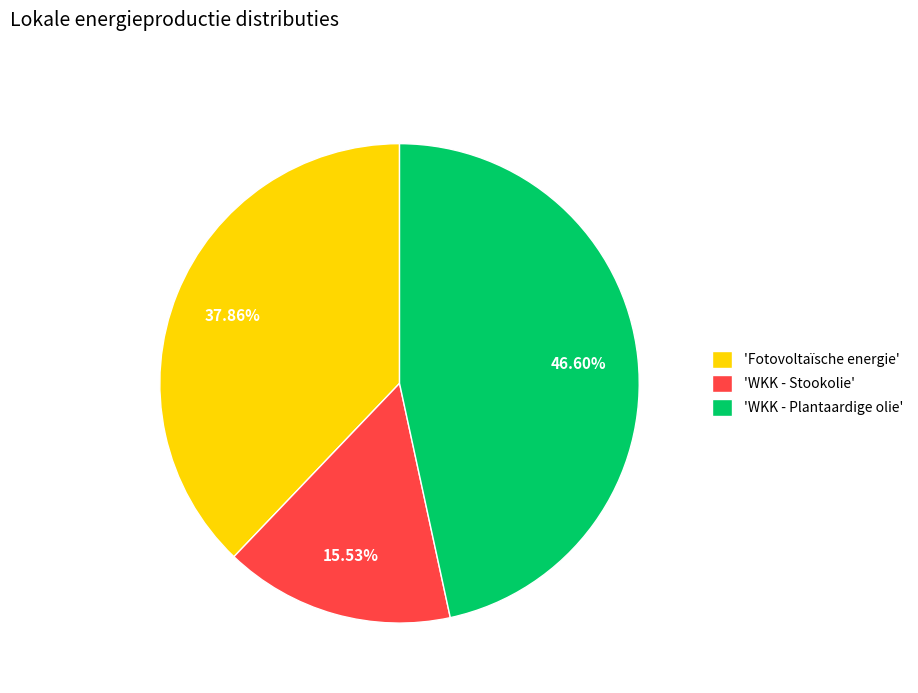

Combined, do 'WKK - Plantaardige olie' and 'WKK - Stookolie' account for over 50%?

Yes